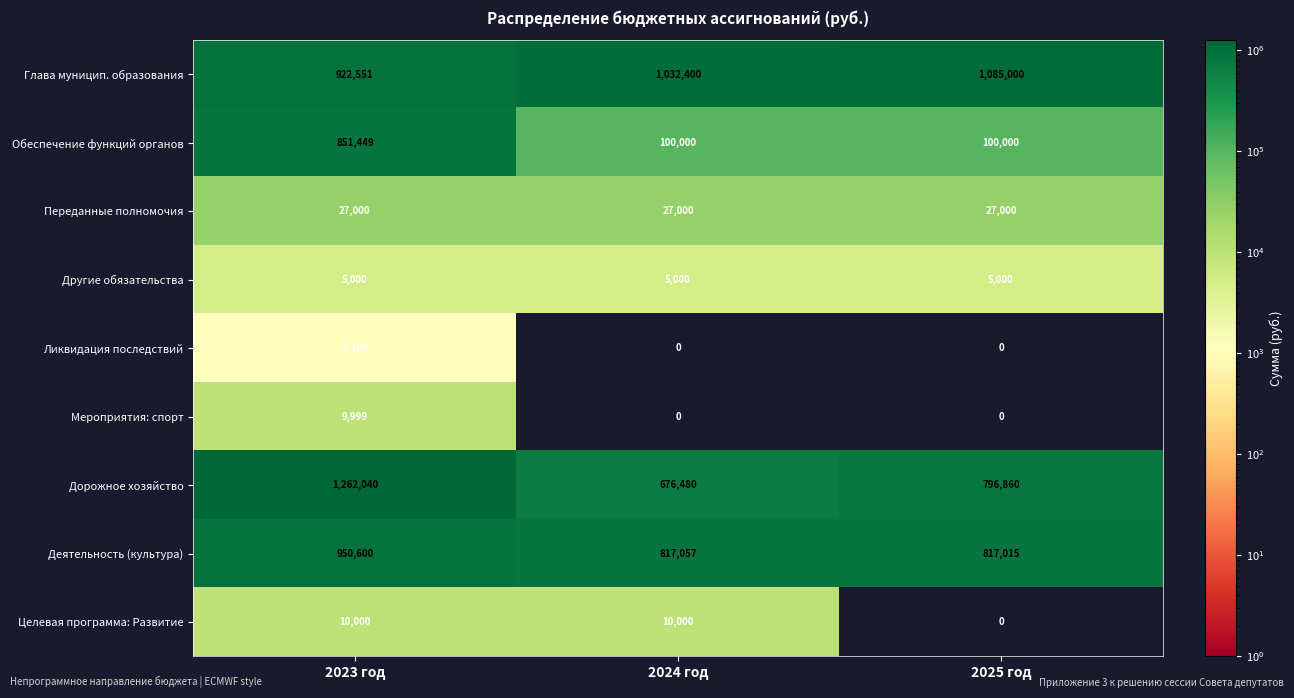

What is the sum of the Дорожное хозяйство values at 2024 год and 2025 год?

1473340